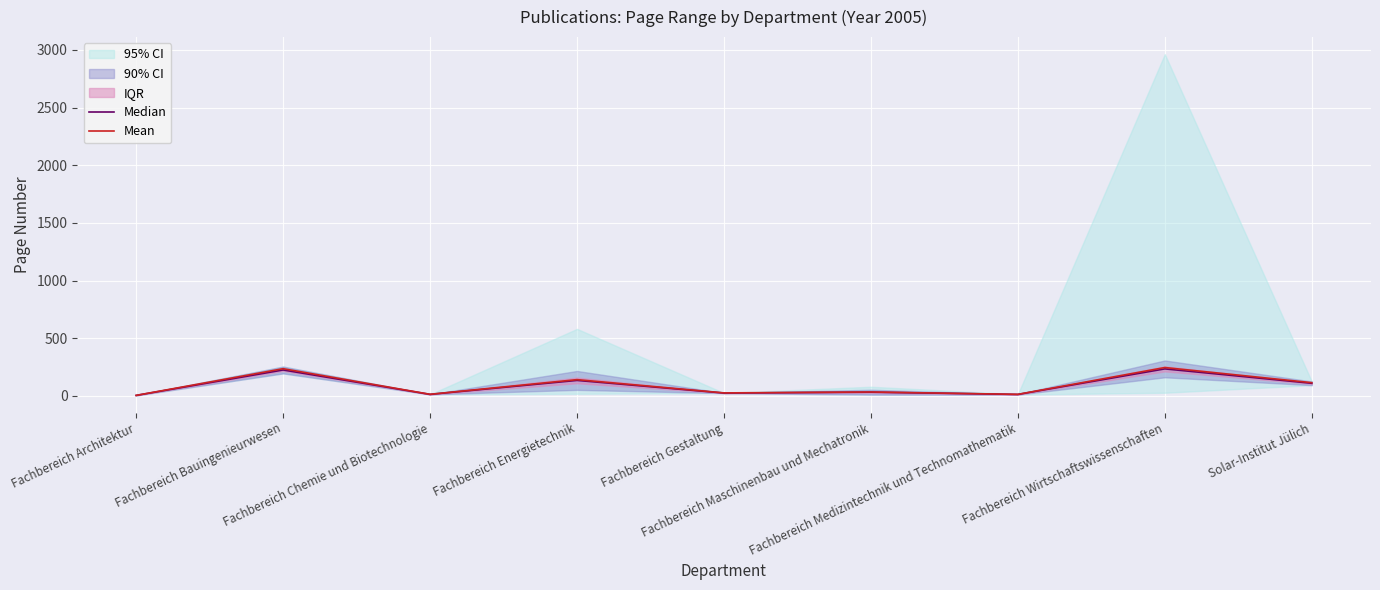

Does the chart display data point markers on the line(s)?

No